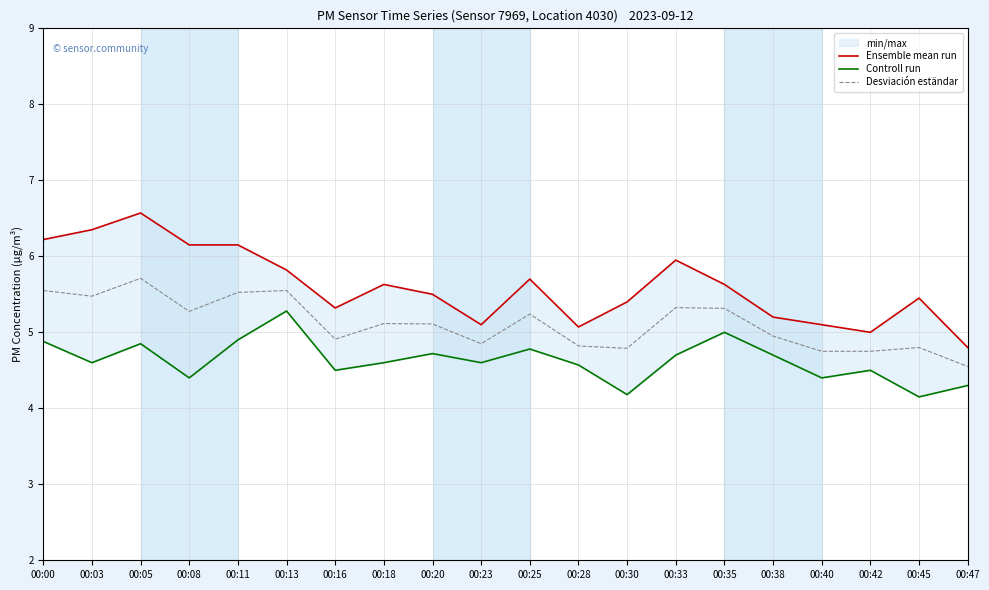

At which category is the sum across all series the highest?

00:05